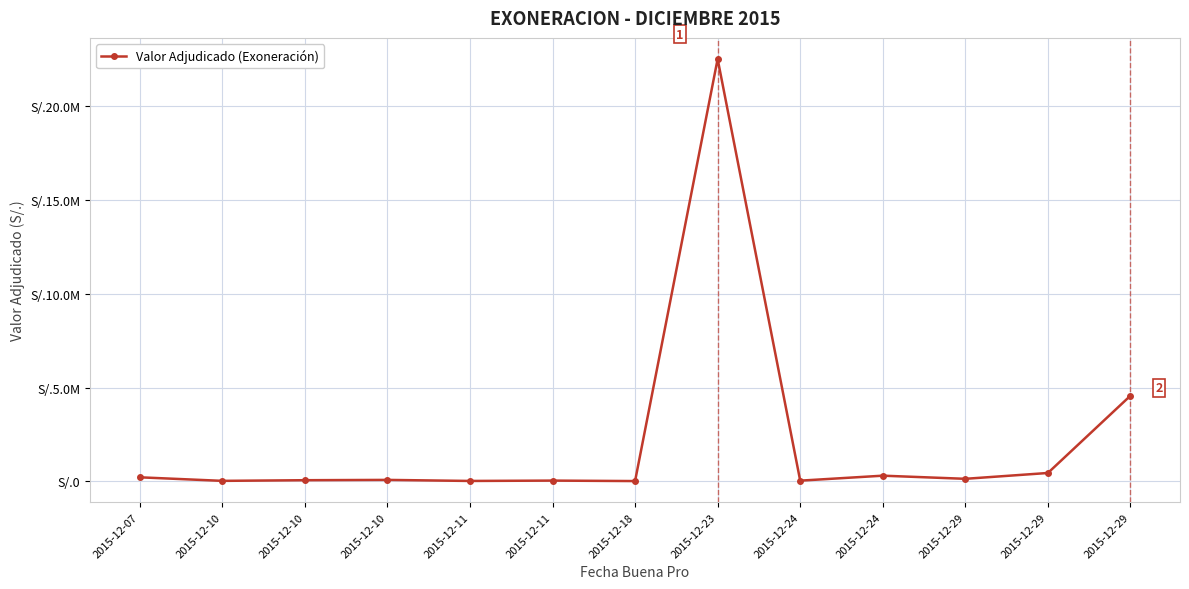

Does the chart have visible grid lines?

Yes